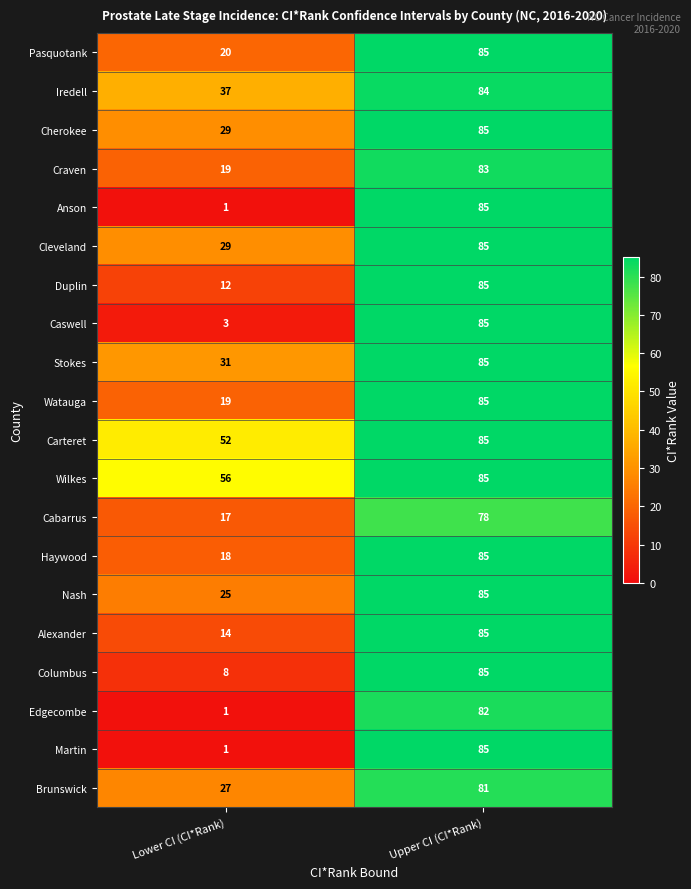

Is it true that Cherokee equals 39 at Lower CI (CI*Rank)?

False